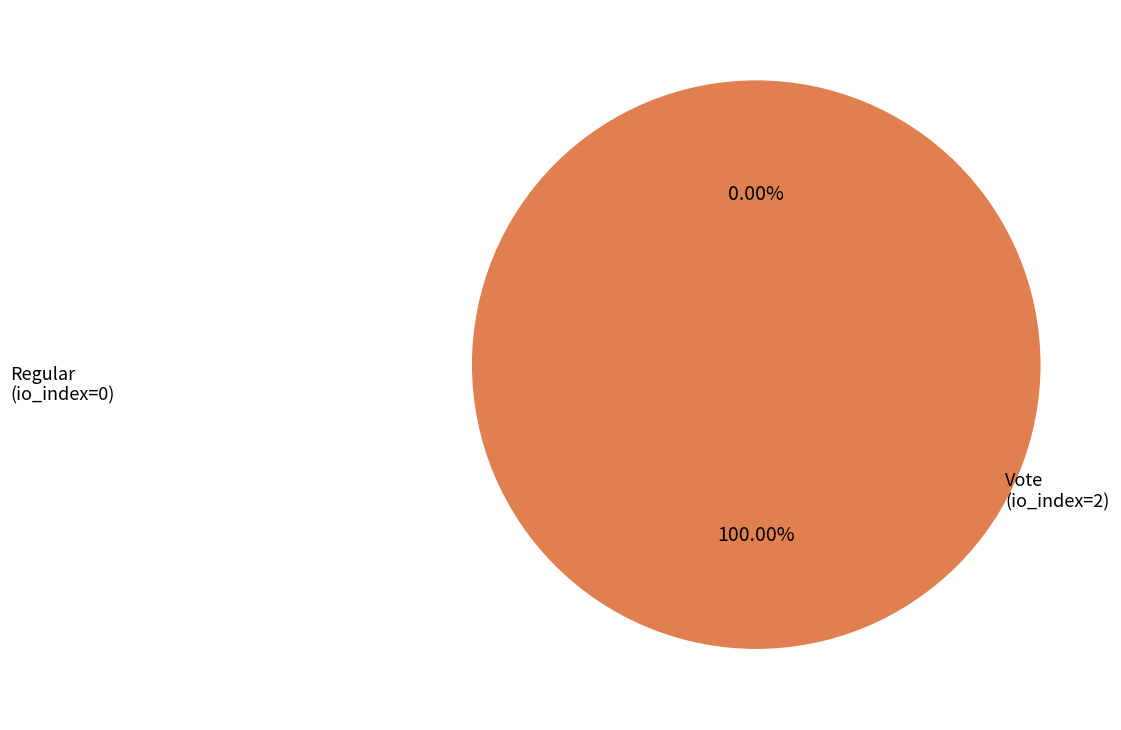

Is Vote (io_index=2) the majority of the pie?

Yes